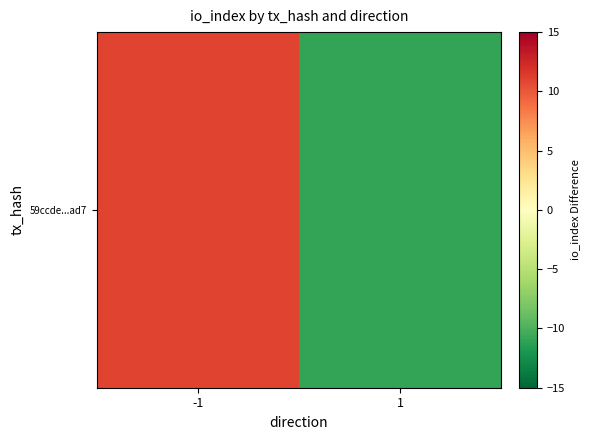

How many negative values are there?

1